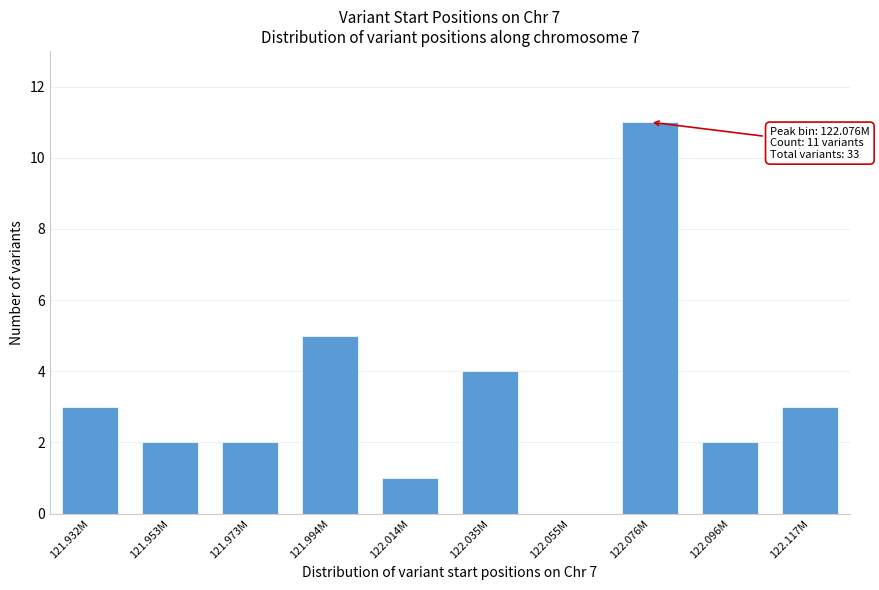

Reading left to right, what are all the values shown in this chart?

121.932M=3	121.953M=2	121.973M=2	121.994M=5	122.014M=1	122.035M=4	122.055M=0	122.076M=11	122.096M=2	122.117M=3